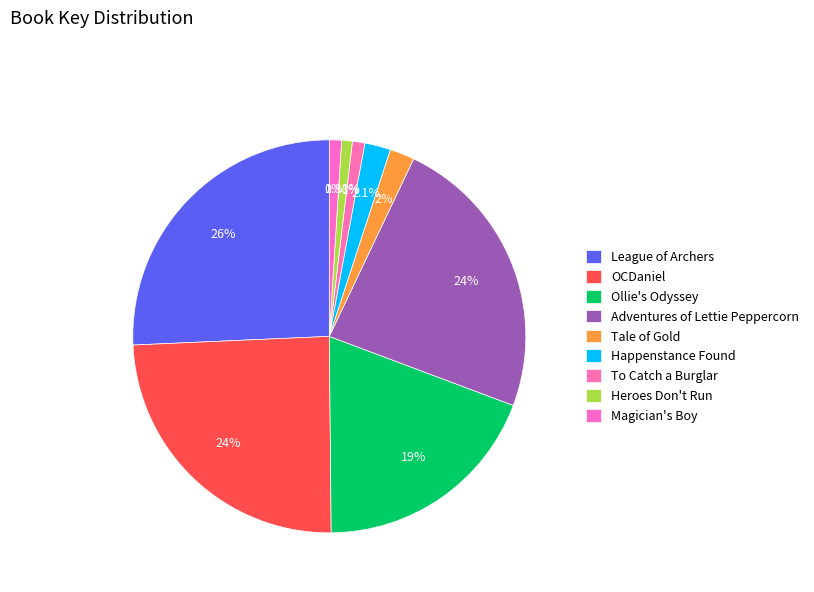

To the nearest percent, what portion does Happenstance Found represent?

2%